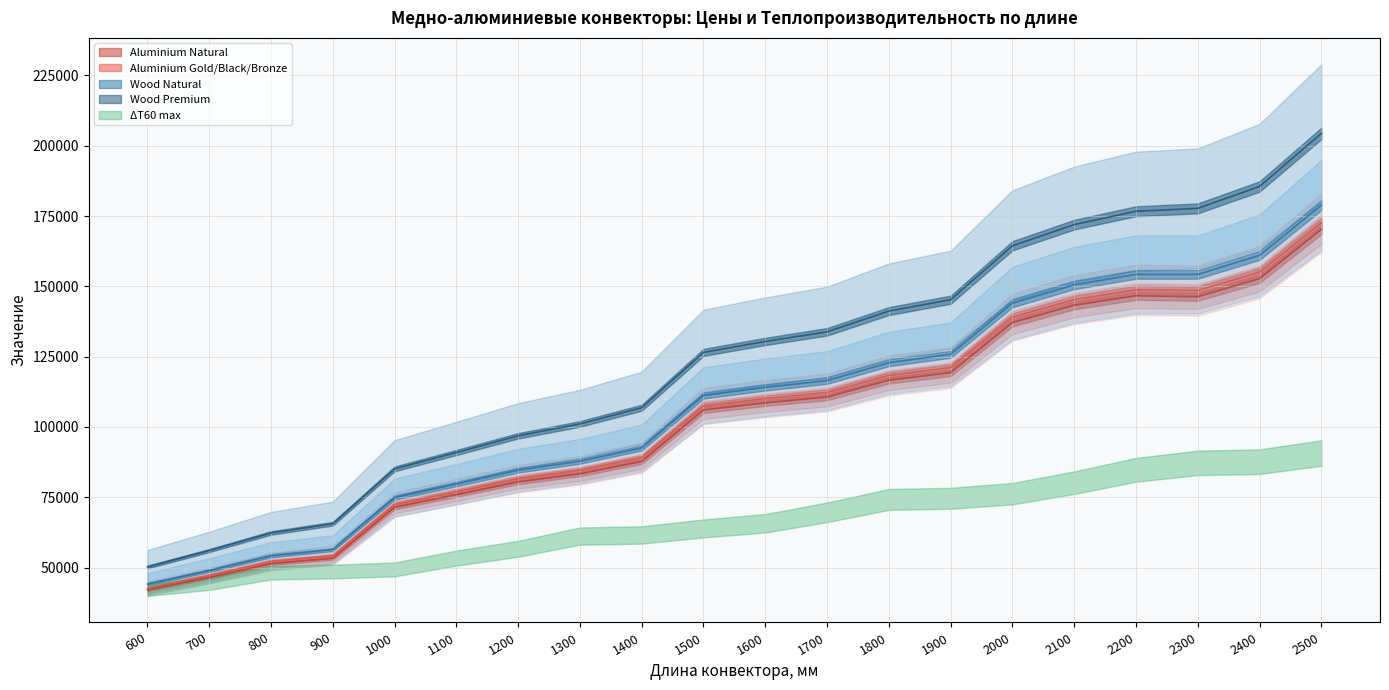

At which label does Wood Natural reach its peak?

2500